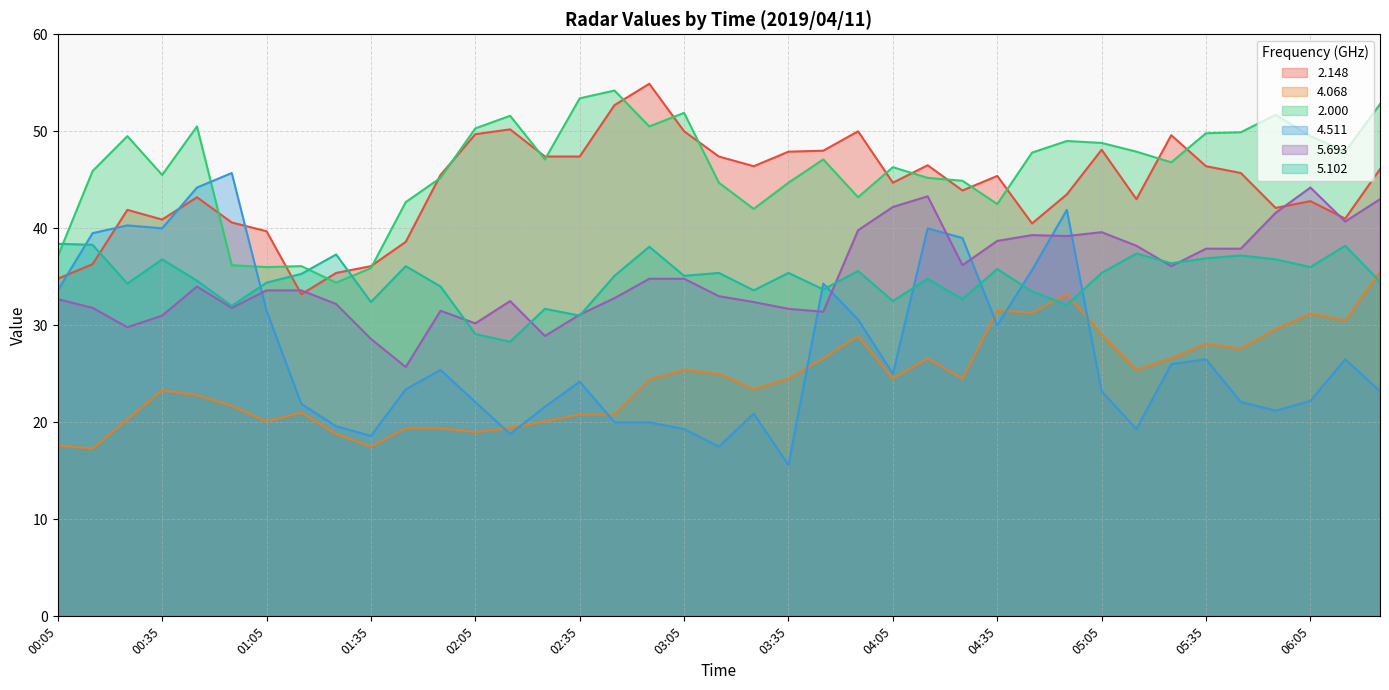

At which category is the sum across all series the highest?

04:55